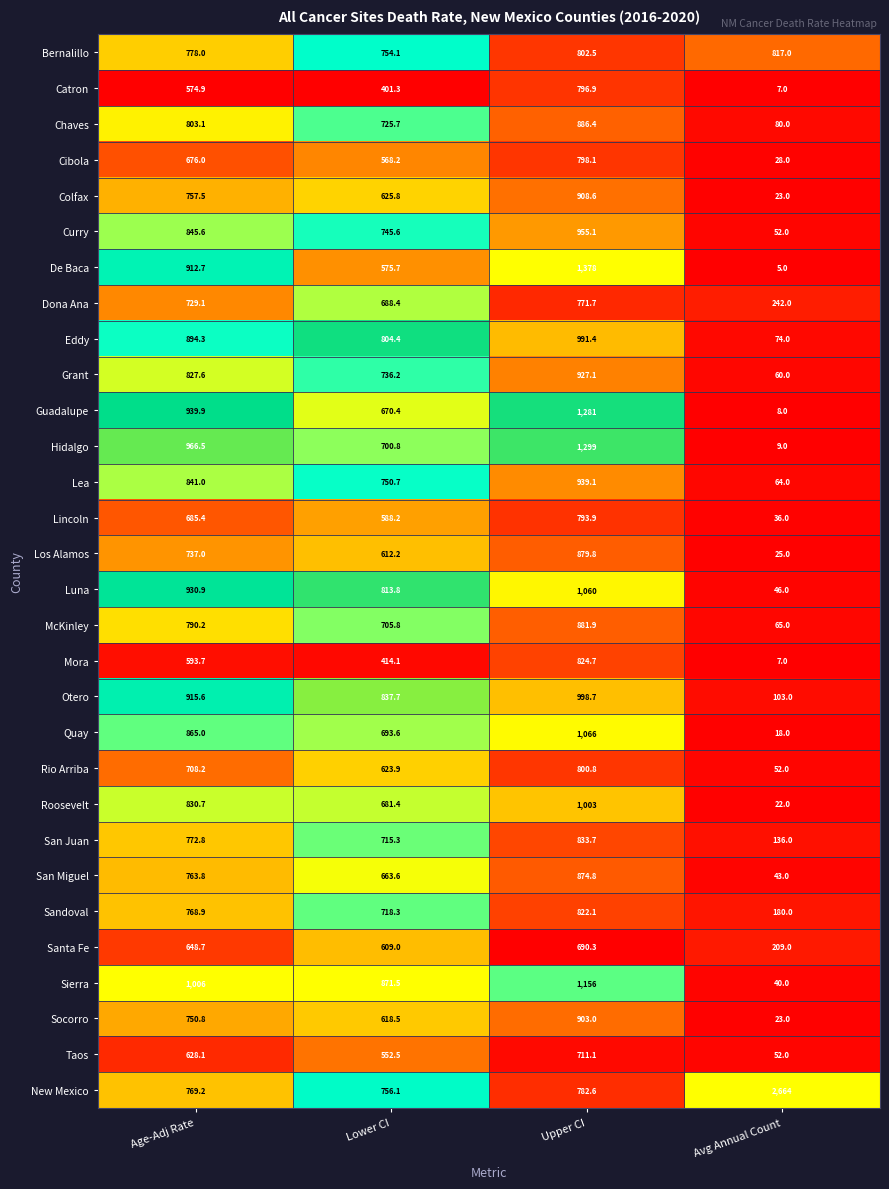

What is the approximate value of Santa Fe at Avg Annual Count?

209.0